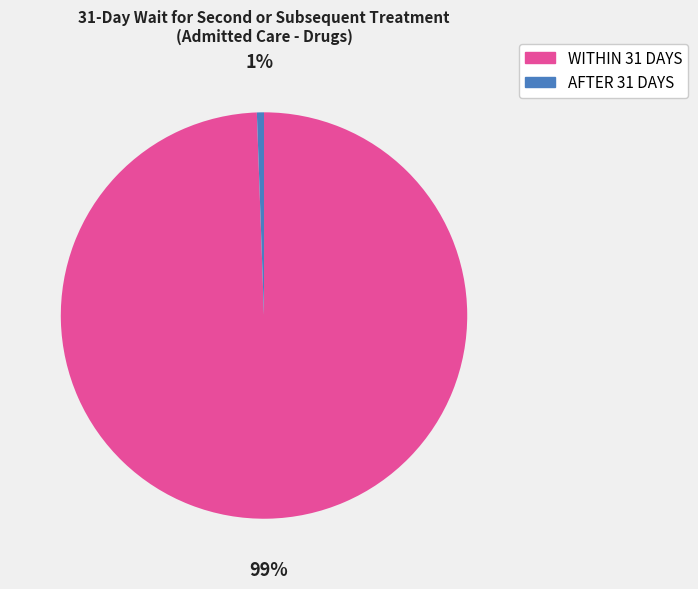

Which has a higher value, WITHIN 31 DAYS or AFTER 31 DAYS?

WITHIN 31 DAYS